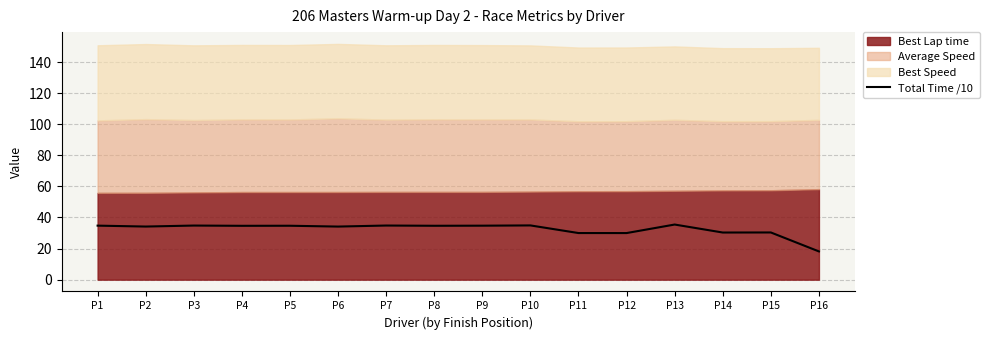

Where is the first local maximum?

P3